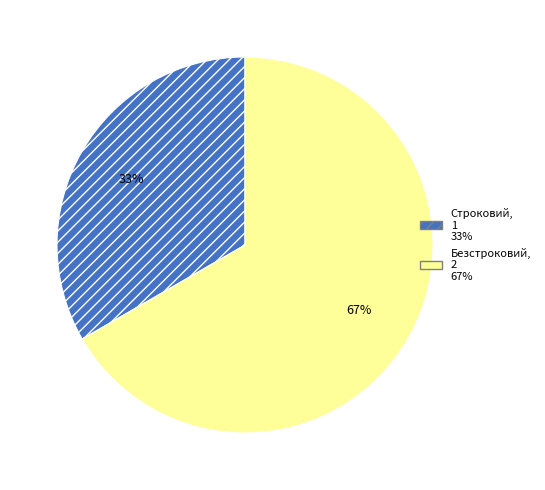

Does Безстроковий account for over 50% of the chart?

Yes